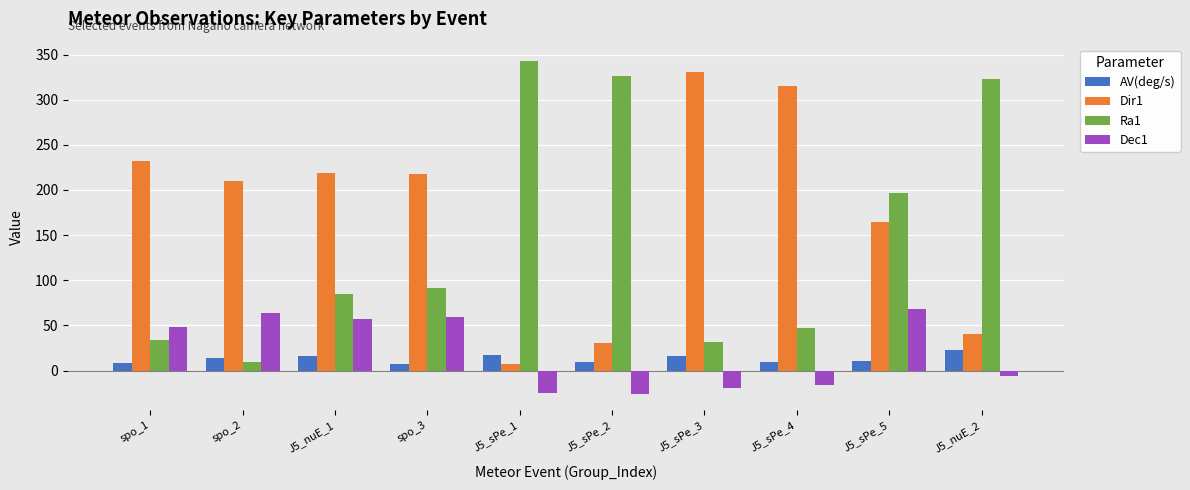

Between spo_1 and J5_sPe_2, which series saw the biggest shift?

Ra1